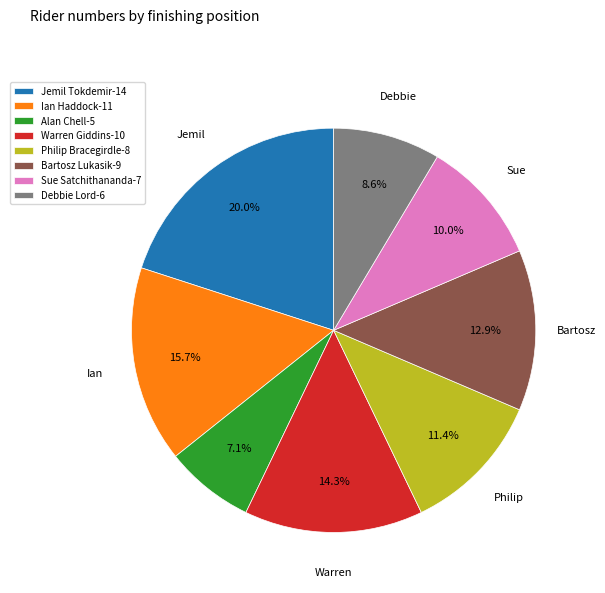

What percentage is the Ian Haddock slice, to the nearest percent?

16%